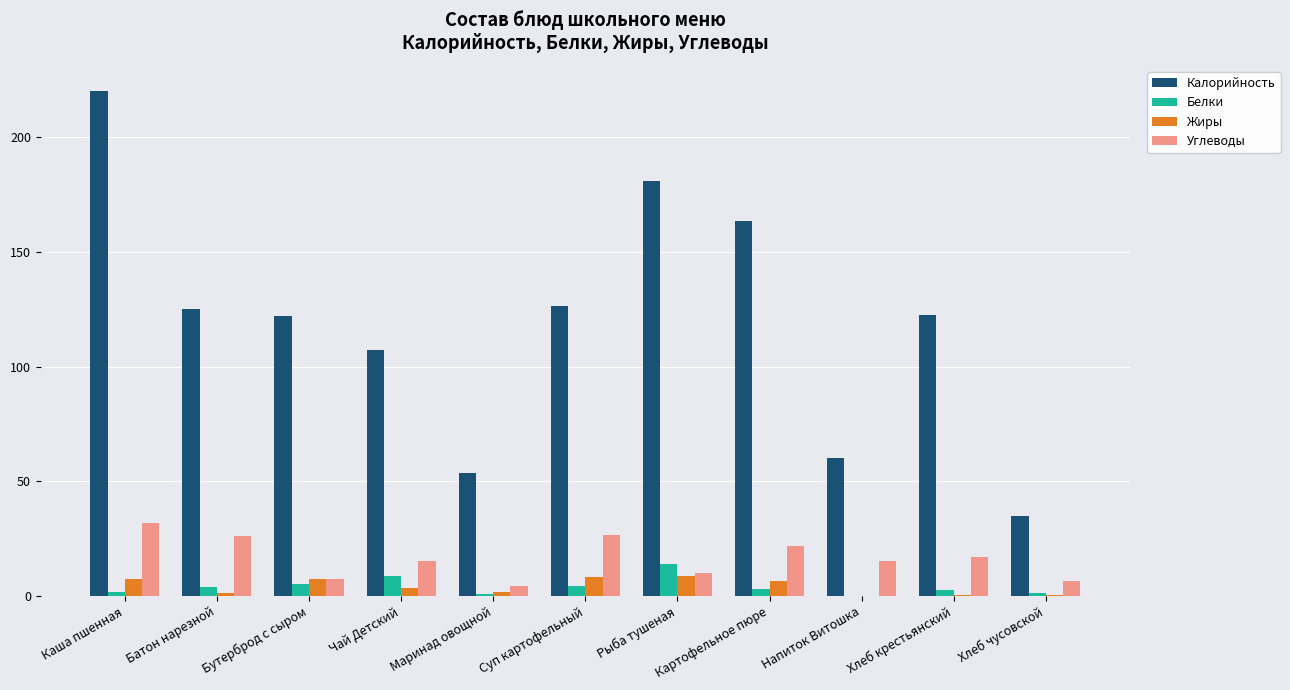

Is it true that Белки equals 3.8 at Батон нарезной?

True